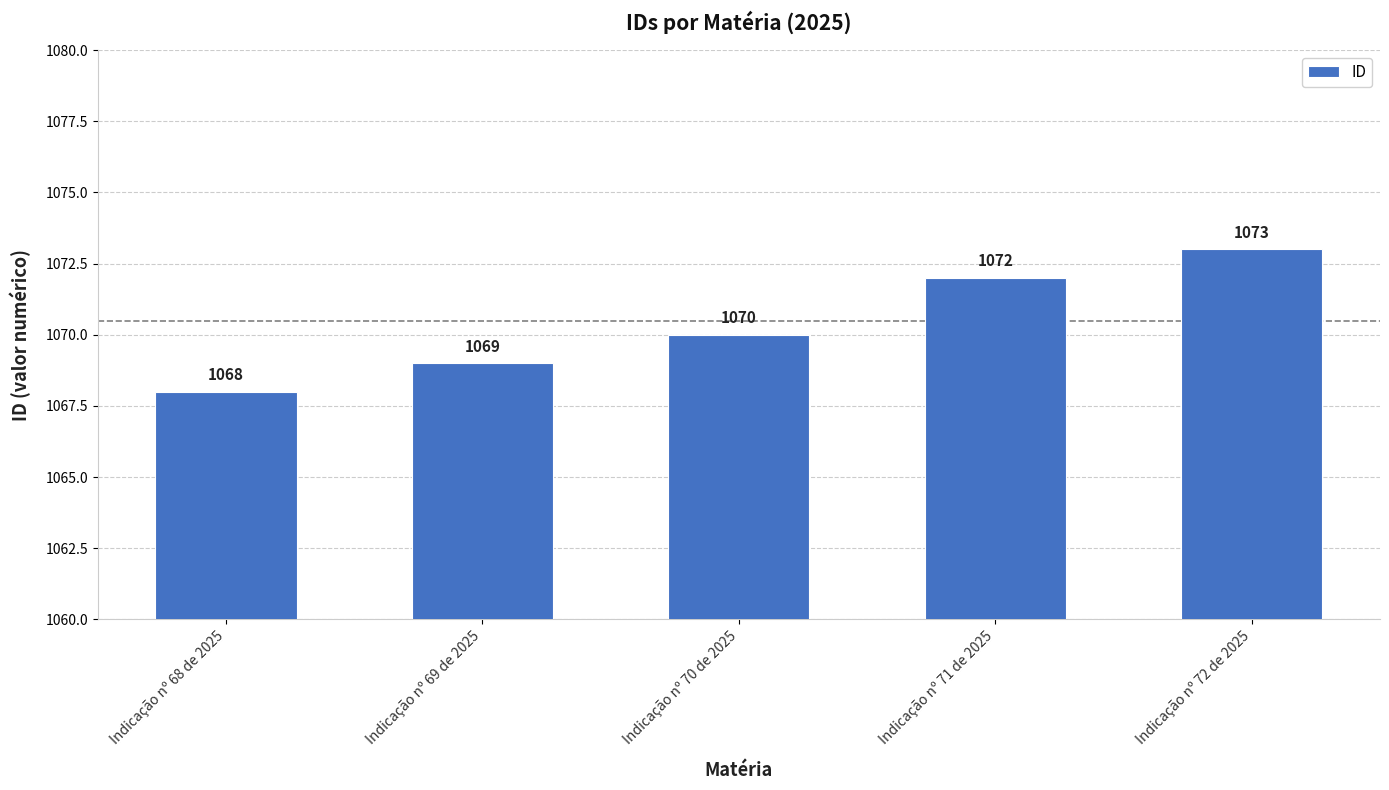

What is the change in value from Indicação nº 69 de 2025 to Indicação nº 71 de 2025?

+3